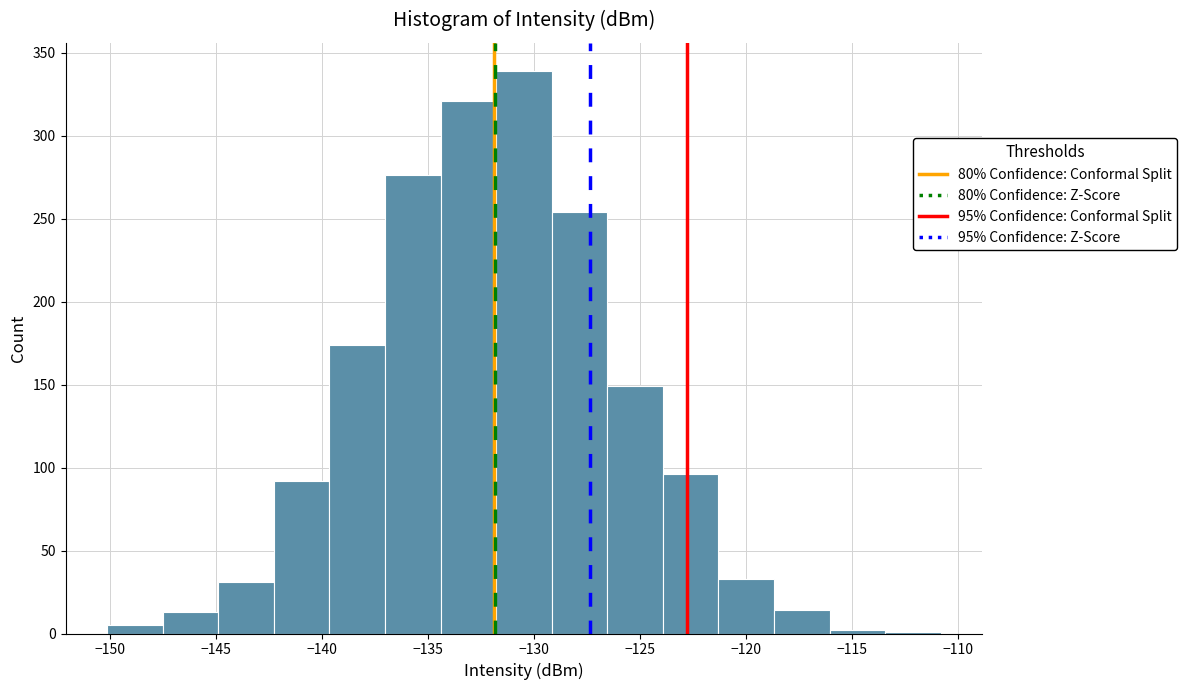

How tall is the bar that spans -139.5 to -137.0 on the x-axis? Neither the bar edges nor the heights are printed on the chart, so give them approximately, as read against the axes.

175